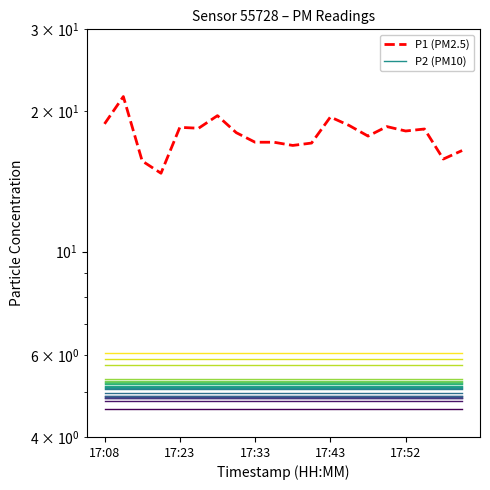

Count the number of data series in this chart.

2